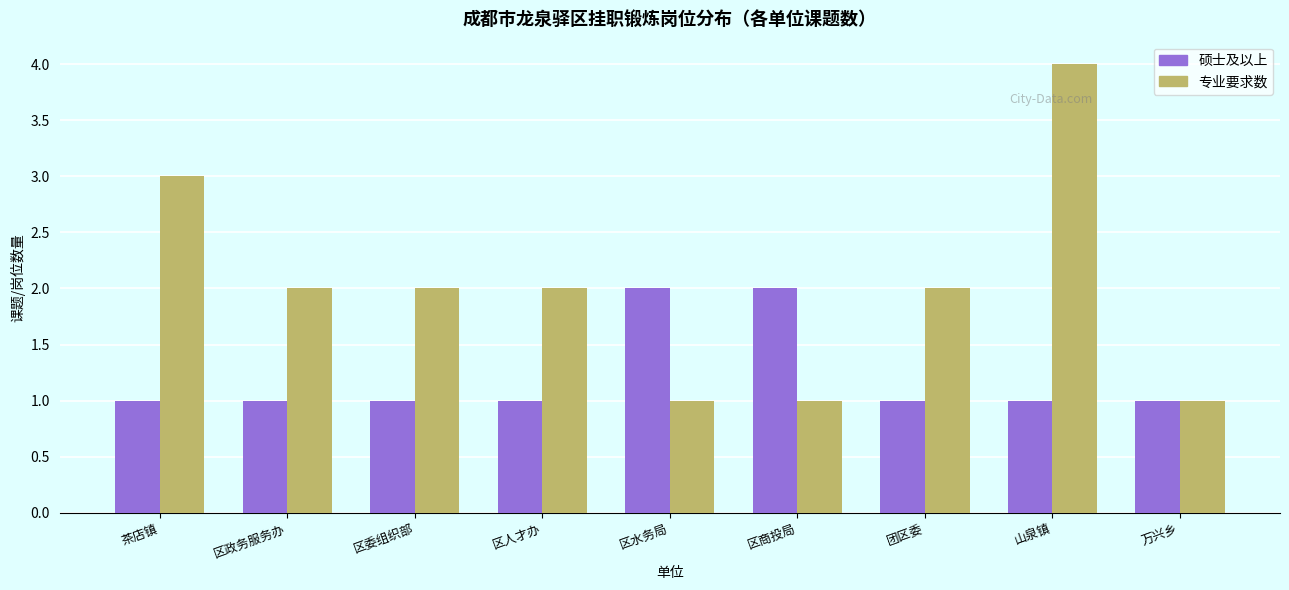

How many series are shown in this chart?

2